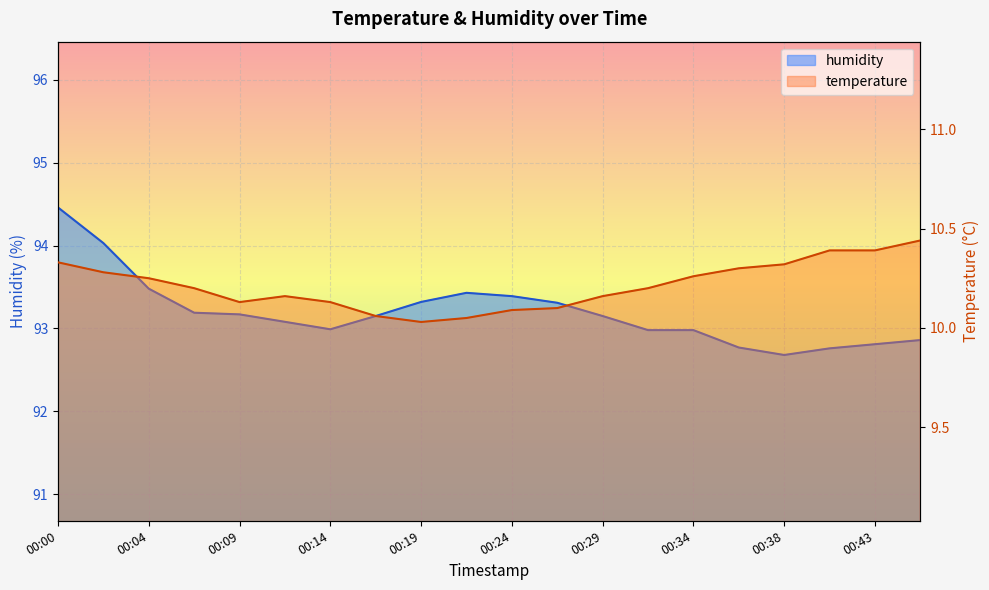

Between 00:02 and 00:12, which series saw the biggest shift?

humidity